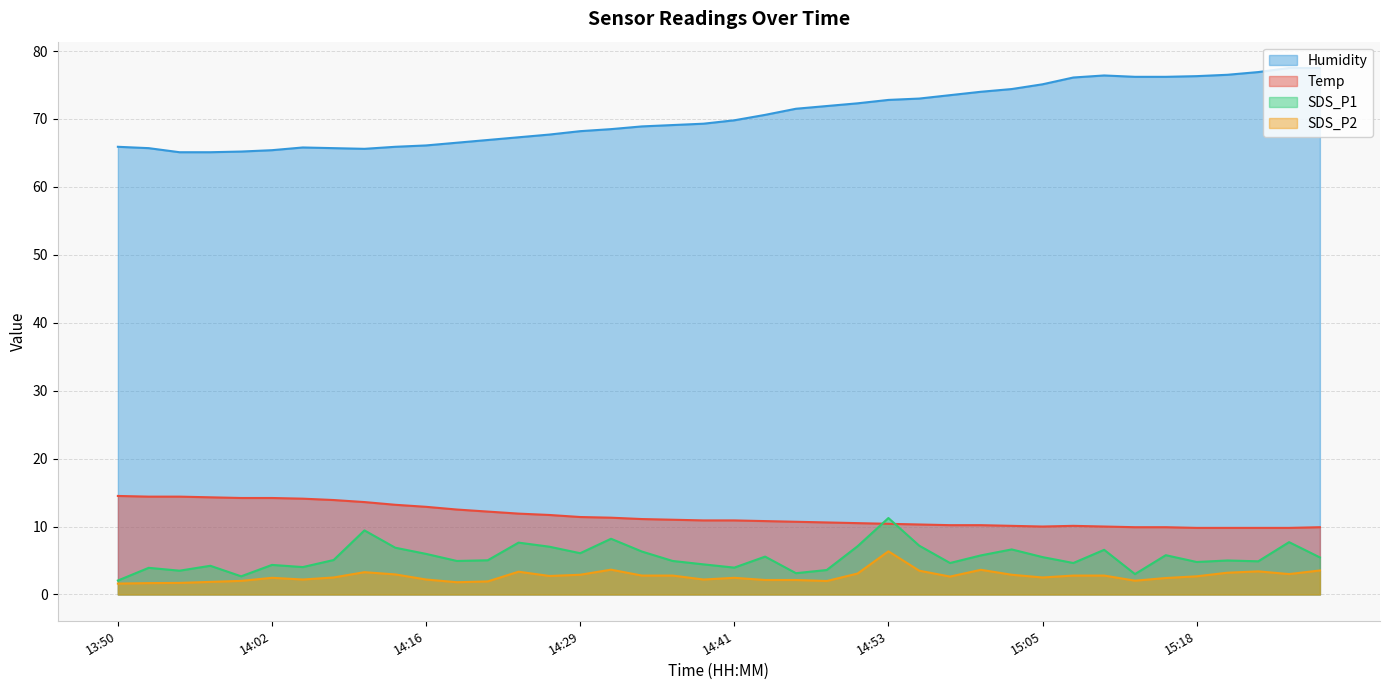

How many data points in SDS_P2 are less than 2?

7